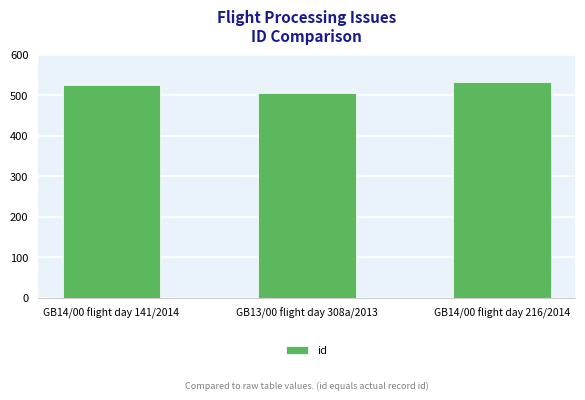

Between GB13/00 flight day 308a/2013 and GB14/00 flight day 141/2014, which is larger?

GB14/00 flight day 141/2014